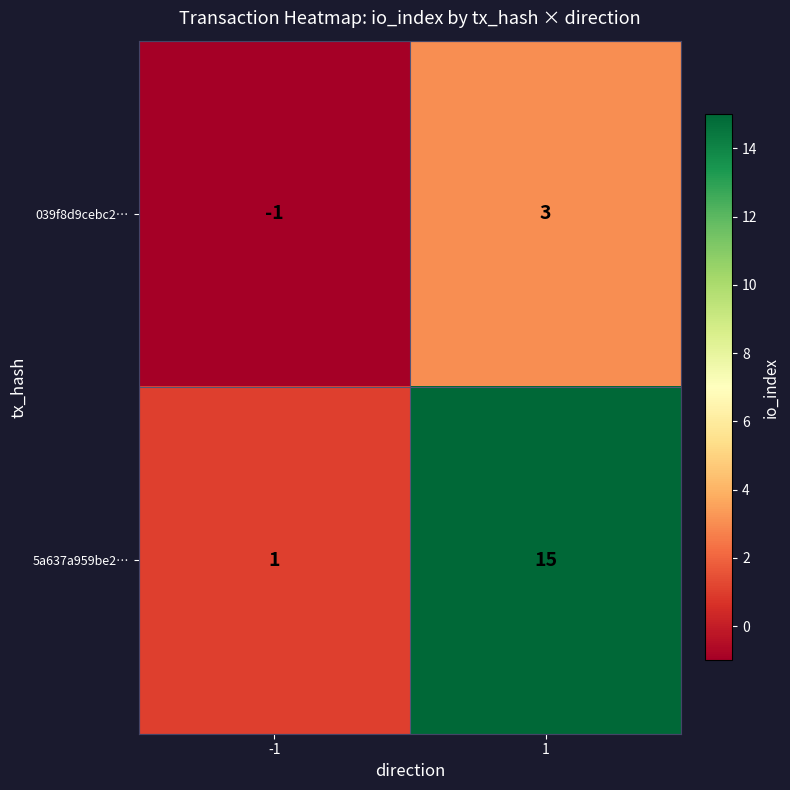

The value of 039f8d9cebc2… at 1 is 1. True or false?

False